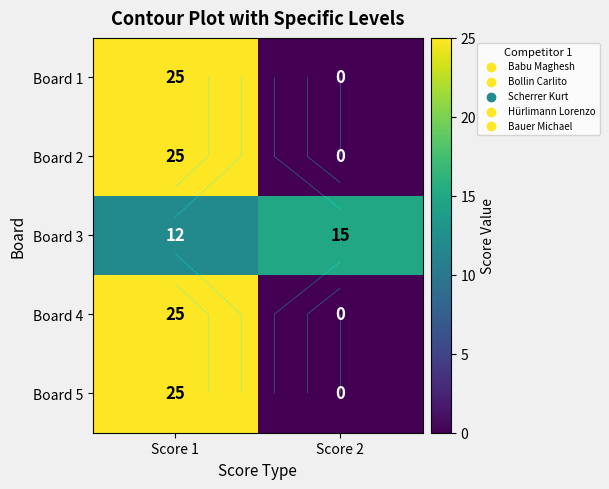

How many positive values does the Board 5 series have?

1